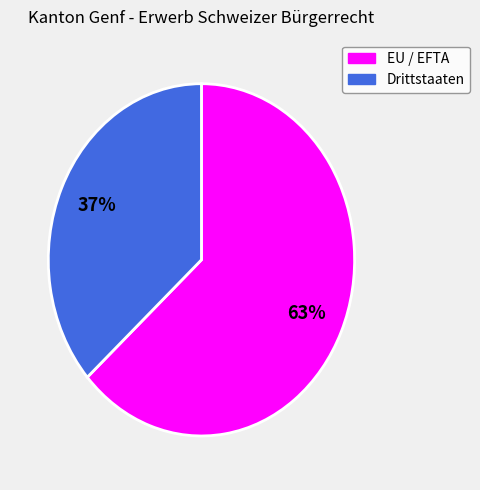

Do EU / EFTA and Drittstaaten together represent more than half of the pie?

Yes